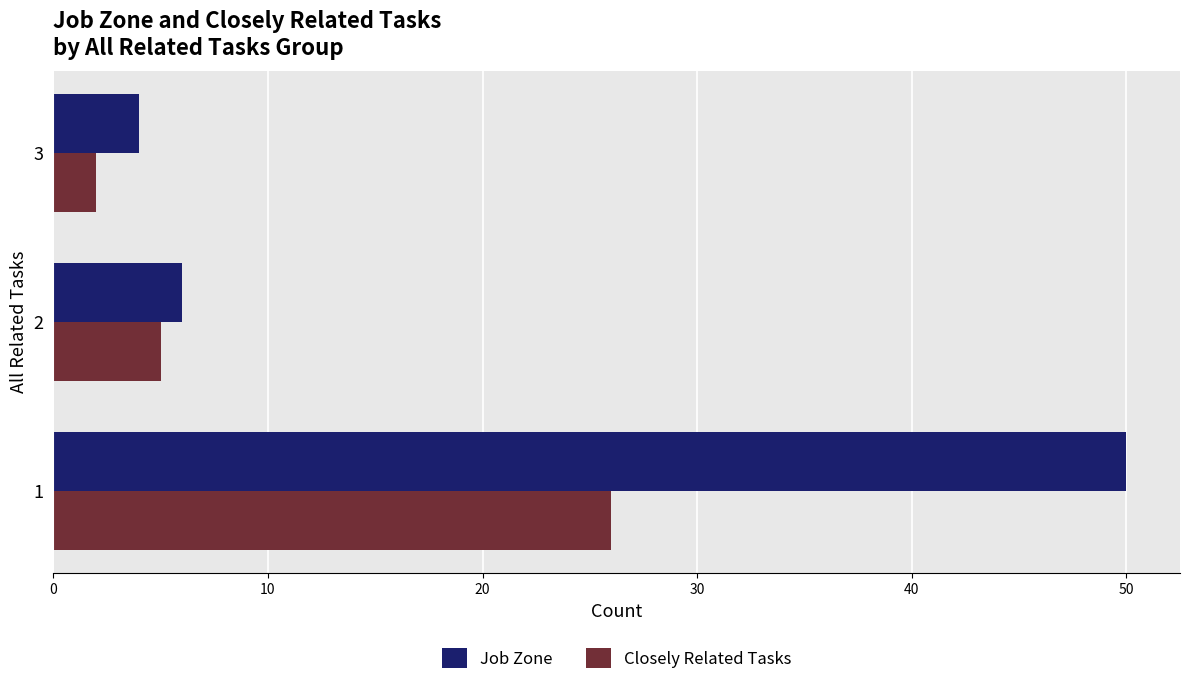

Which series has the largest range (max minus min)?

Job Zone